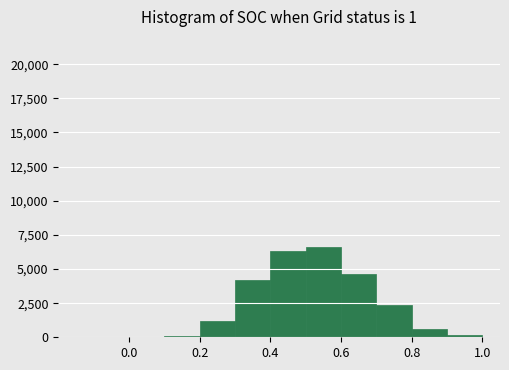

What is the height of the bar covering 0.4 to 0.5 on the x-axis? The values are not printed on the chart, so give them approximately, as read against the axis.

6500